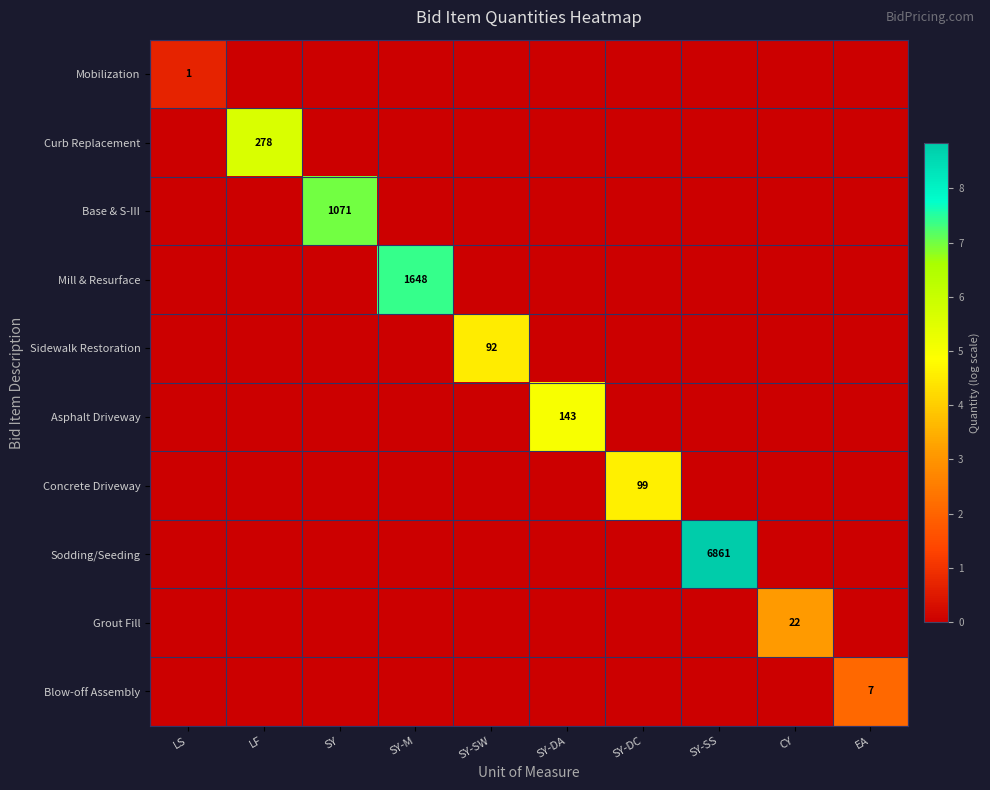

Is it true that Grout Fill equals 1.1 at SY-DA?

False